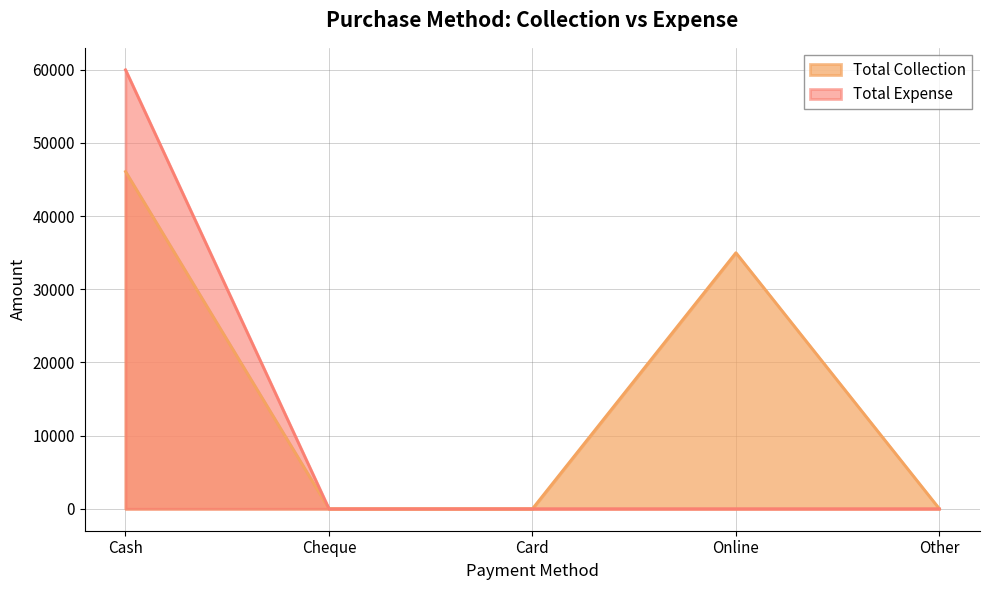

What is the greatest value displayed?

60000